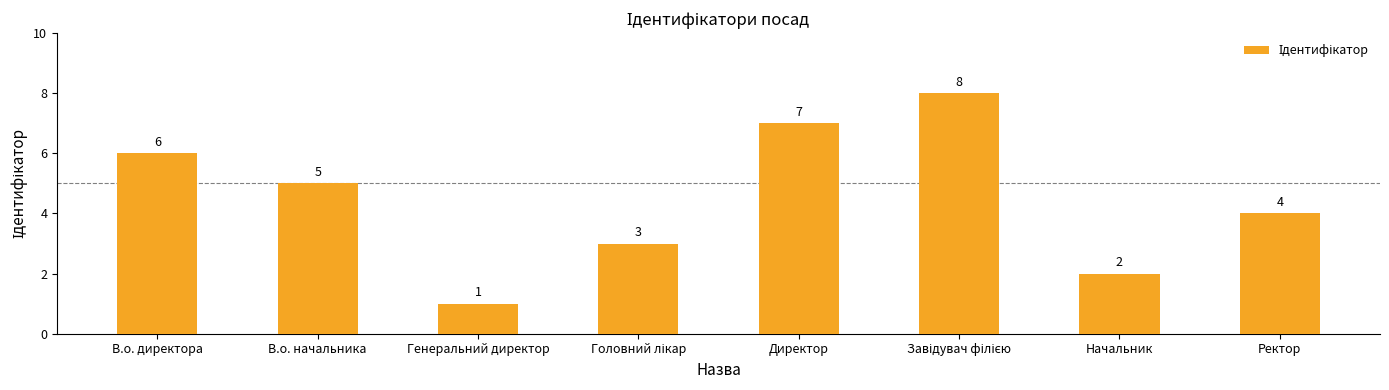

What is the maximum value shown in the chart?

8